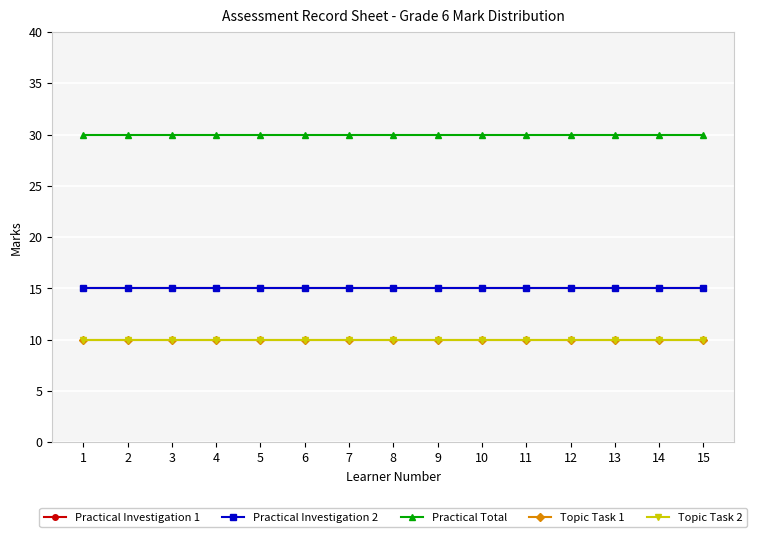

Does the chart have visible grid lines?

Yes